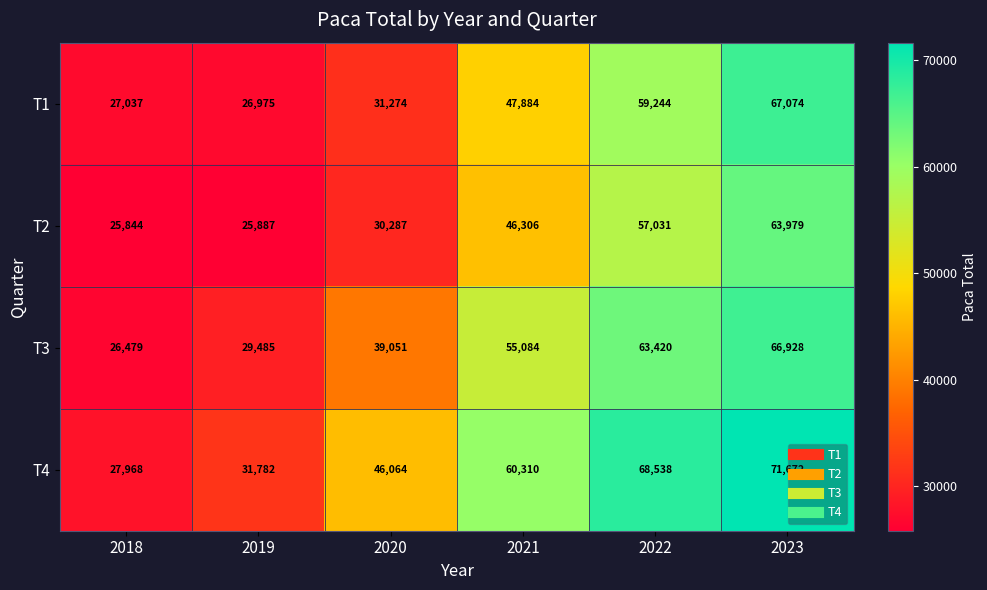

The value of T3 at 2023 is 41753. True or false?

False